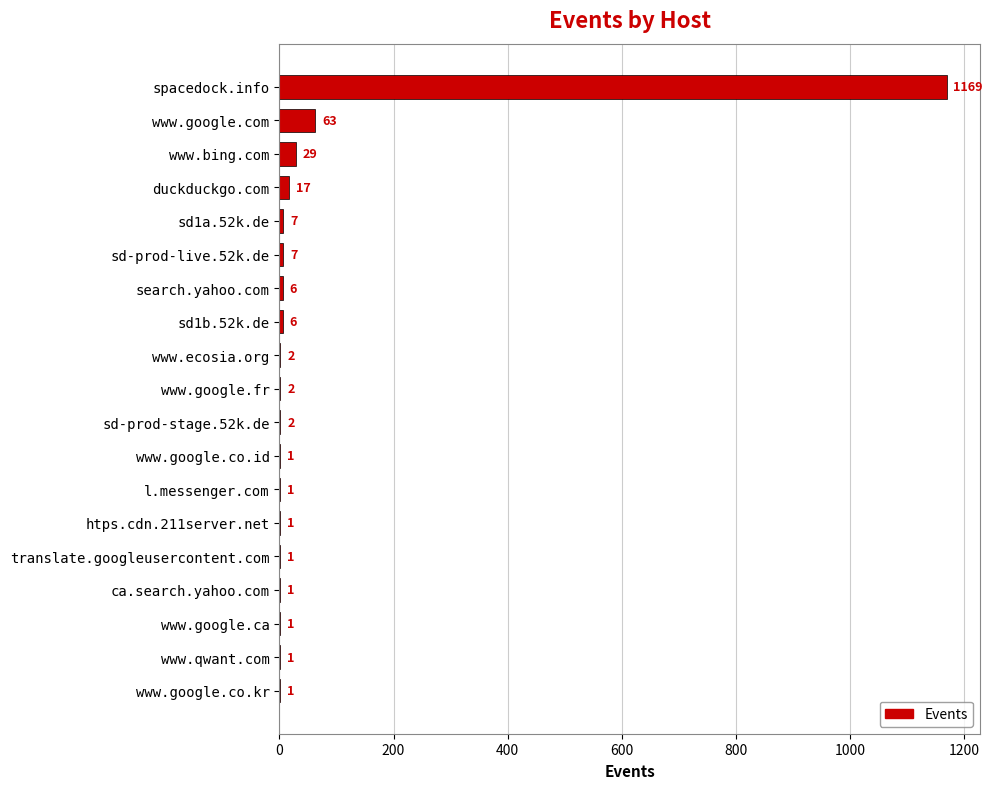

Reading top to bottom, extract all data points from this chart.

spacedock.info=1169	www.google.com=63	www.bing.com=29	duckduckgo.com=17	sd1a.52k.de=7	sd-prod-live.52k.de=7	search.yahoo.com=6	sd1b.52k.de=6	www.ecosia.org=2	www.google.fr=2	sd-prod-stage.52k.de=2	www.google.co.id=1	l.messenger.com=1	htps.cdn.211server.net=1	translate.googleusercontent.com=1	ca.search.yahoo.com=1	www.google.ca=1	www.qwant.com=1	www.google.co.kr=1